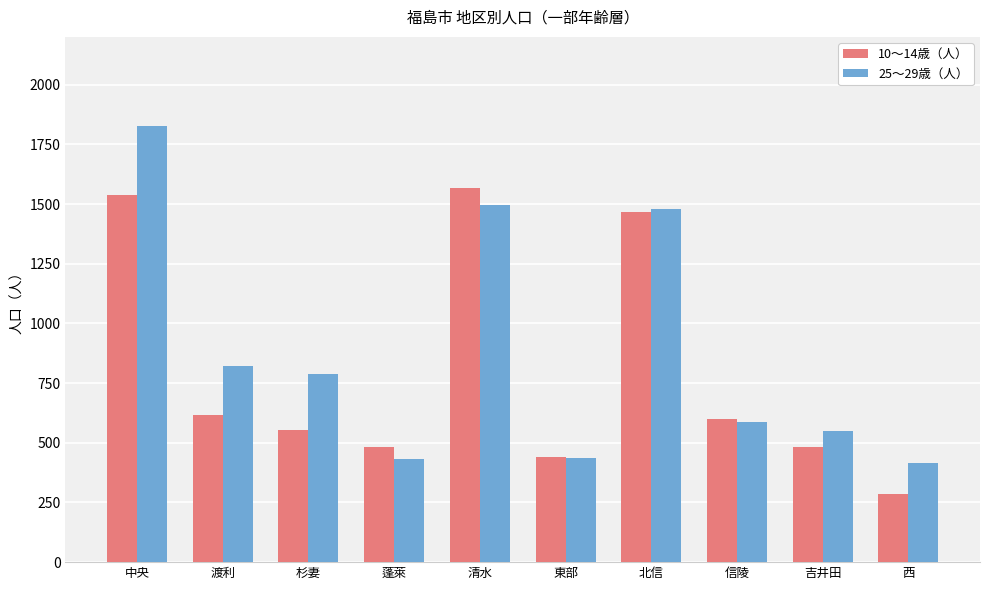

What is the maximum value shown in the chart?

1827